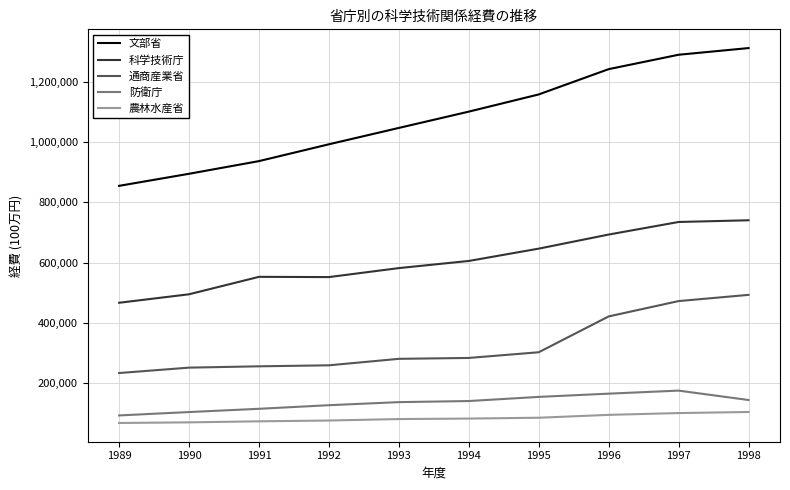

Is the value of 防衛庁 at 1989 greater than the value of 通商産業省 at 1993?

No